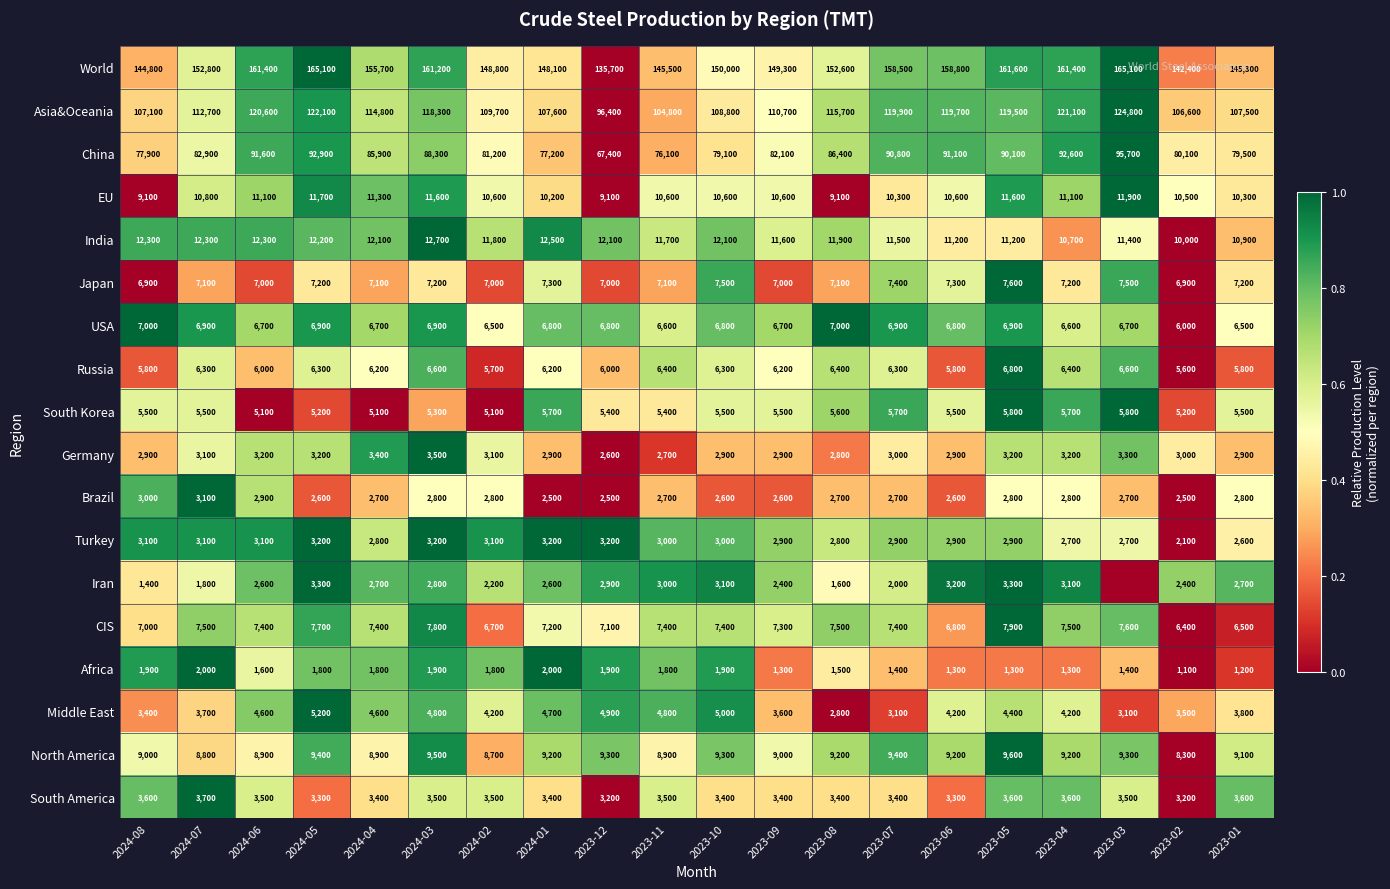

What is the difference between the maximum and second lowest values in the EU series?

2800